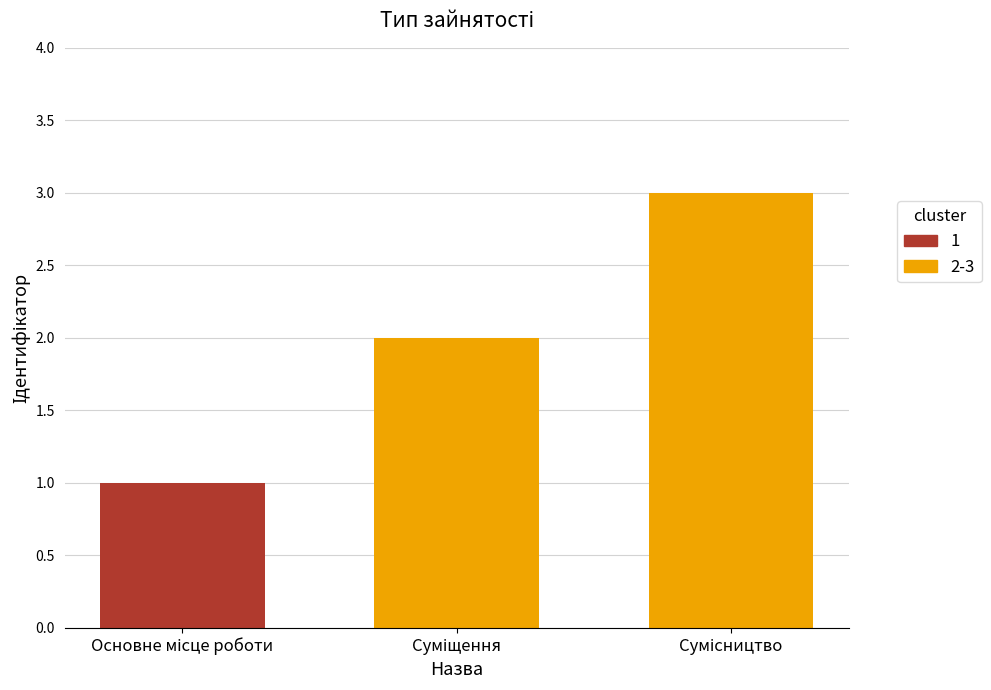

Are the bars grouped side by side (vs. stacked)?

No